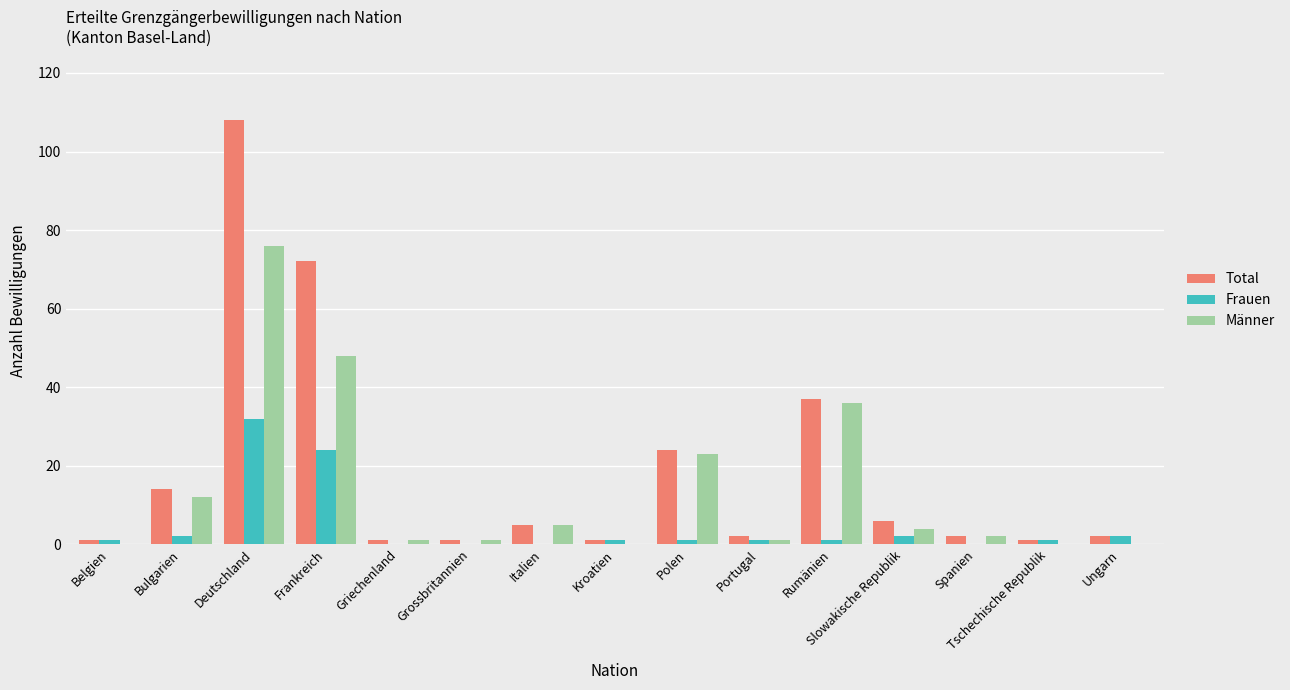

Reading left to right, list all the values displayed in this chart.

Total: 1	14	108	72	1	1	5	1	24	2	37	6	2	1	2
Frauen: 1	2	32	24	0	0	0	1	1	1	1	2	0	1	2
Männer: 0	12	76	48	1	1	5	0	23	1	36	4	2	0	0